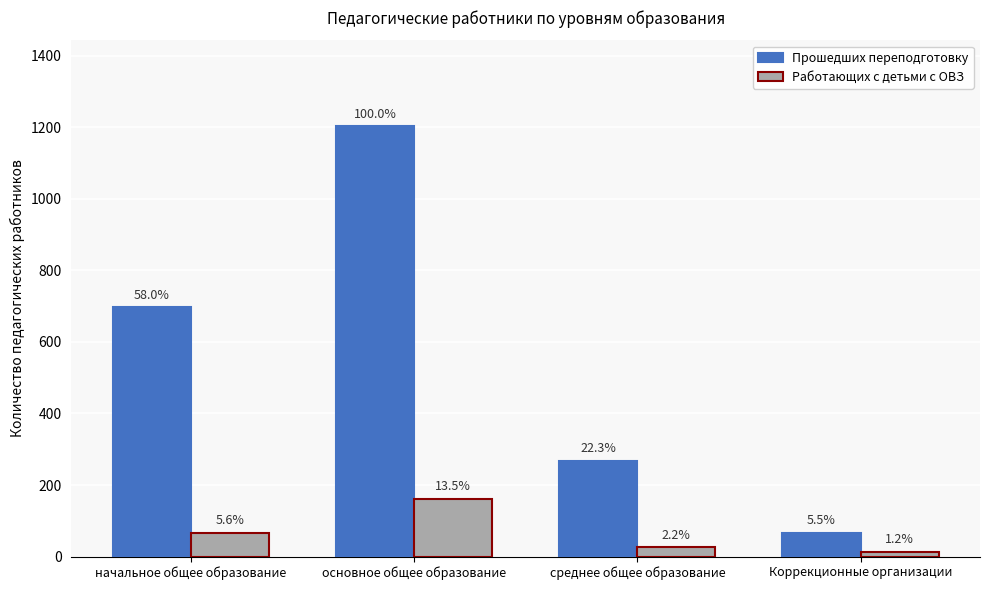

Is the value of Работающих с детьми с ОВЗ at основное общее образование greater than the value of Прошедших переподготовку at основное общее образование?

No